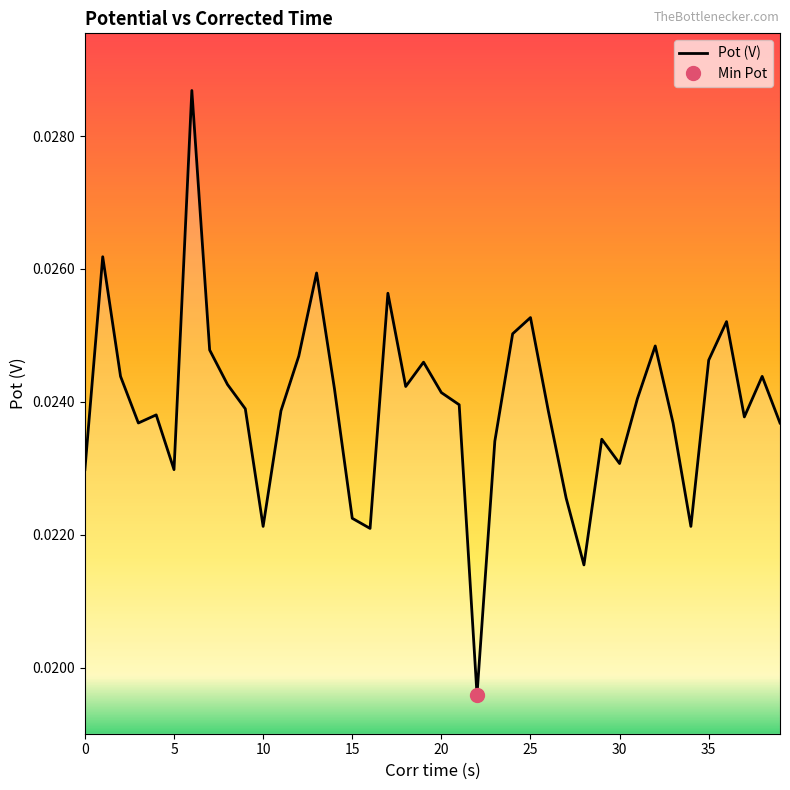

The value at 26 is 0.0. True or false?

True